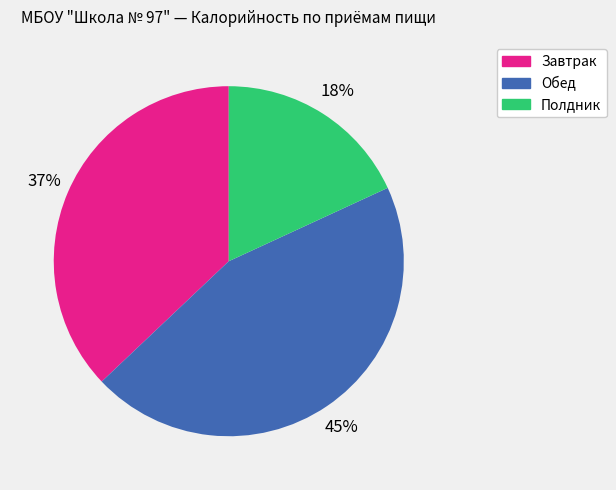

To the nearest percent, what is the difference between the largest and smallest slice percentages?

27%